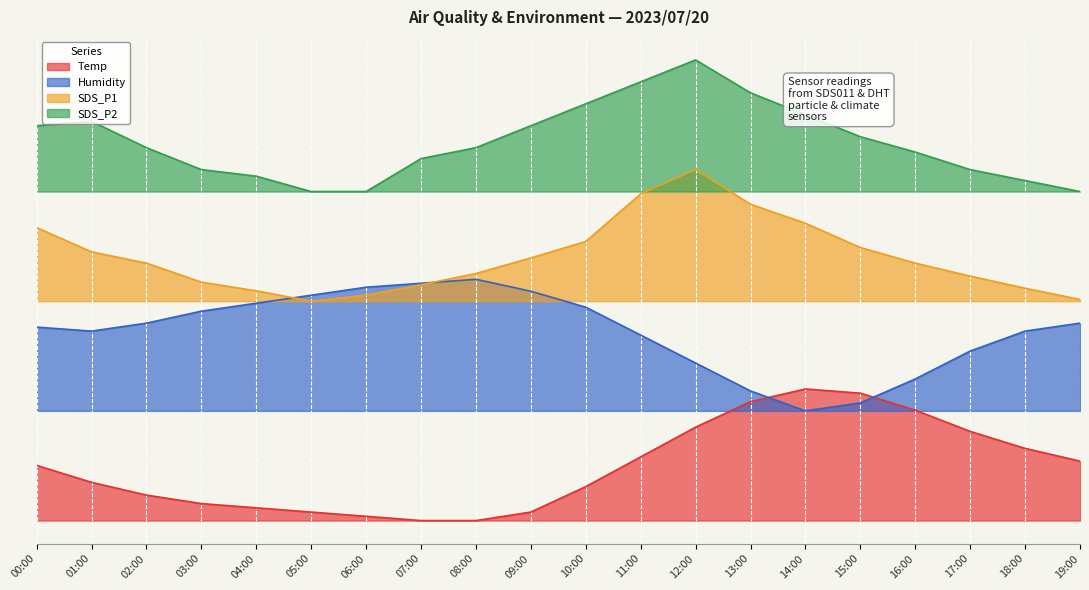

Rank the series by their average value, from lowest to highest.

Temp, Humidity, SDS_P1, SDS_P2